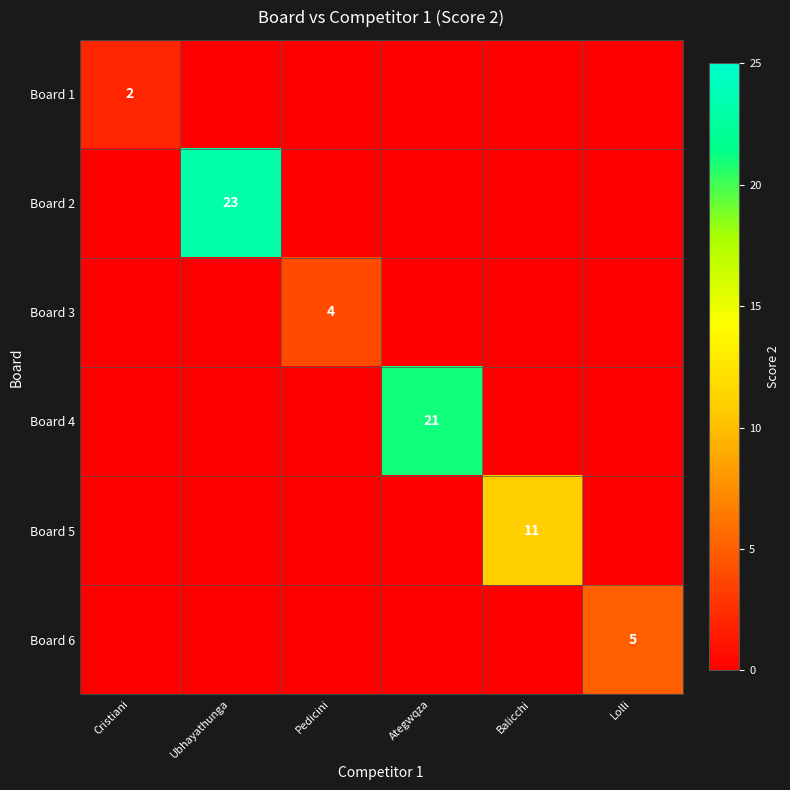

Which category has the highest value across all series?

Ubhayathunga